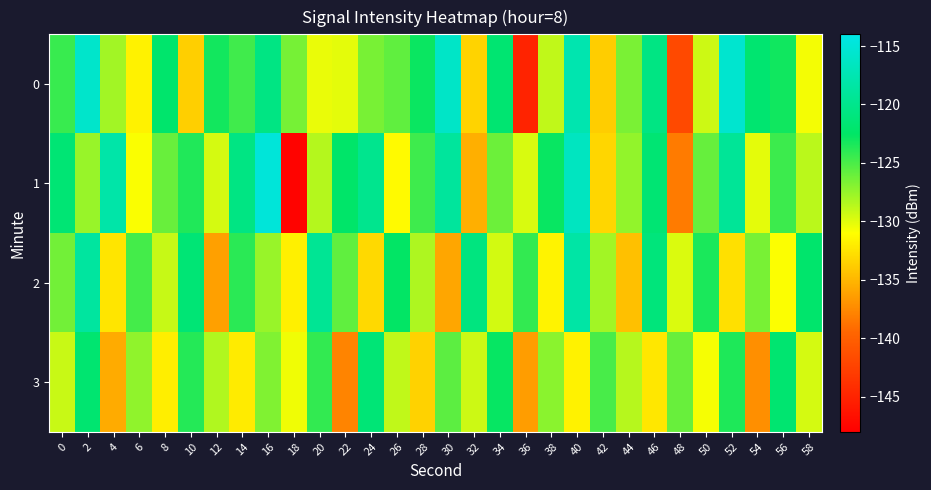

What is the difference between the highest and lowest values at 12?

13.1